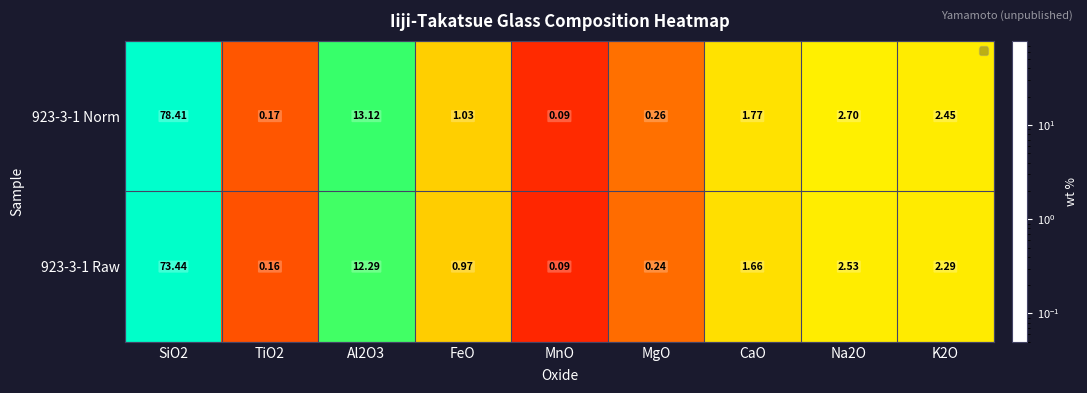

Which category has the lowest value across all series?

MnO